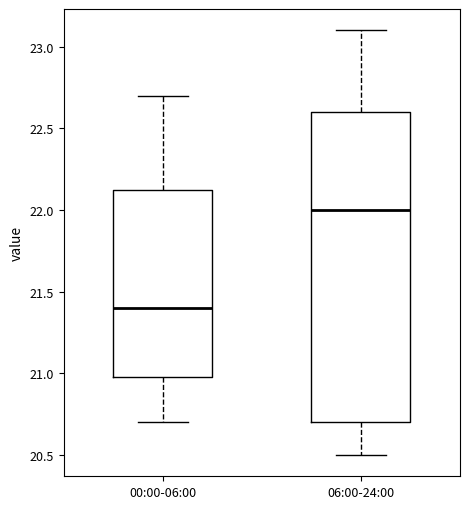

Where is the upper edge of the box for 06:00-24:00 on the y-axis? The values are not printed on the chart, so give them approximately, as read against the axis.

22.60